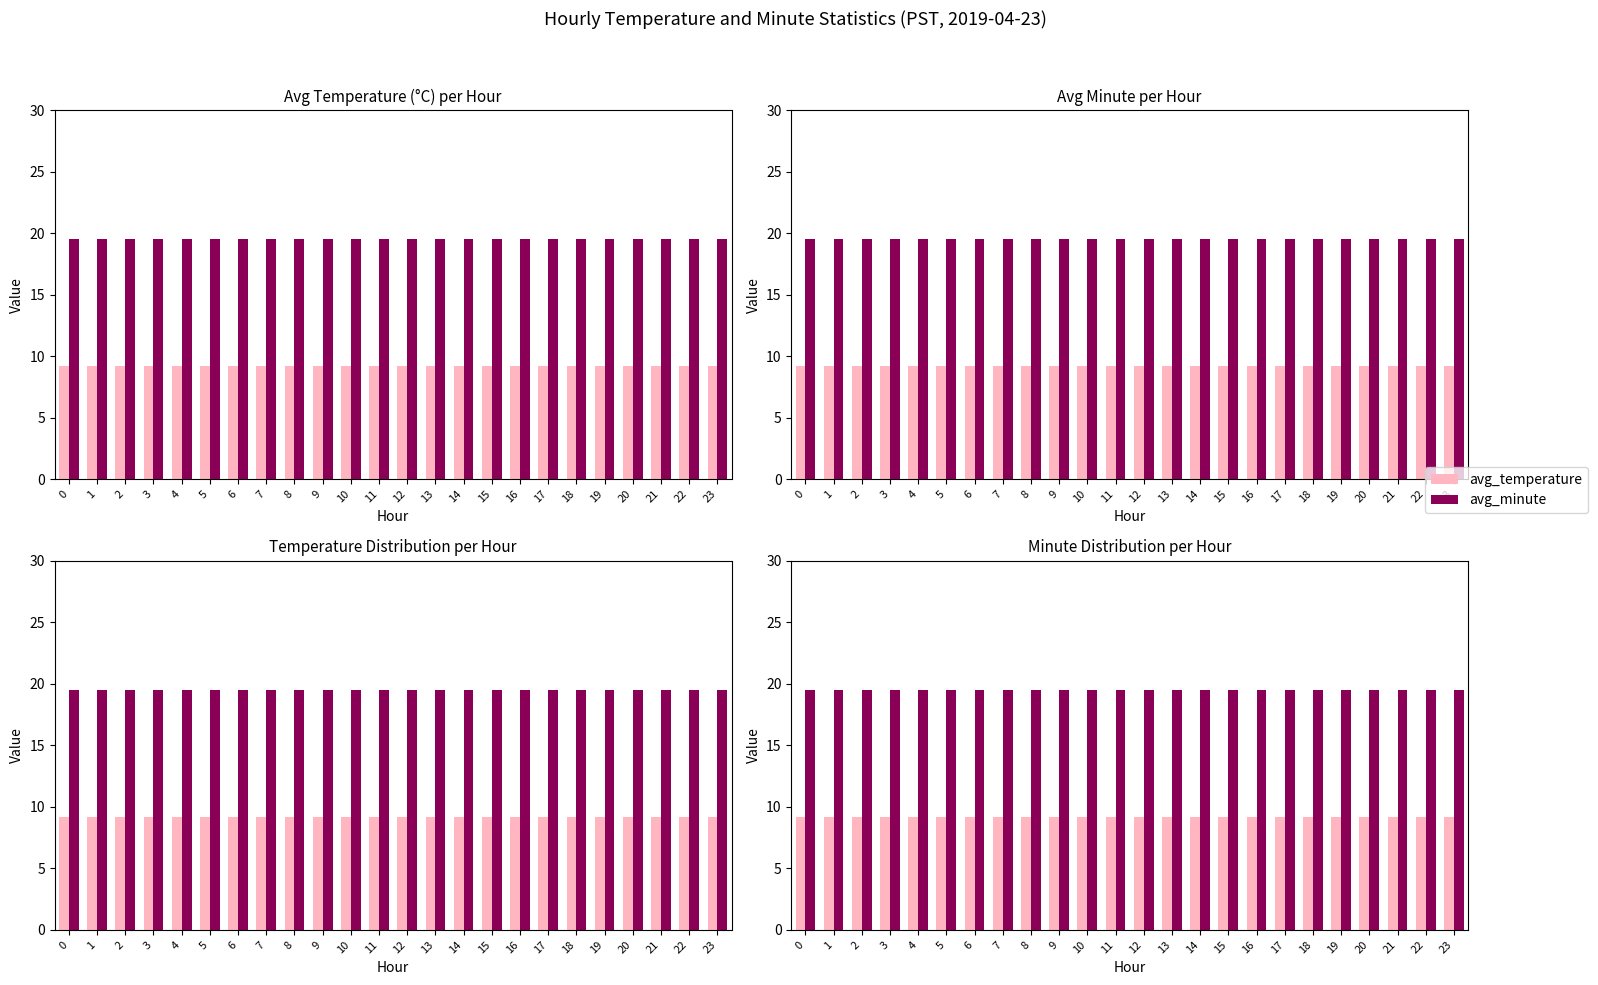

What is the average value of the avg_temperature series?

9.2